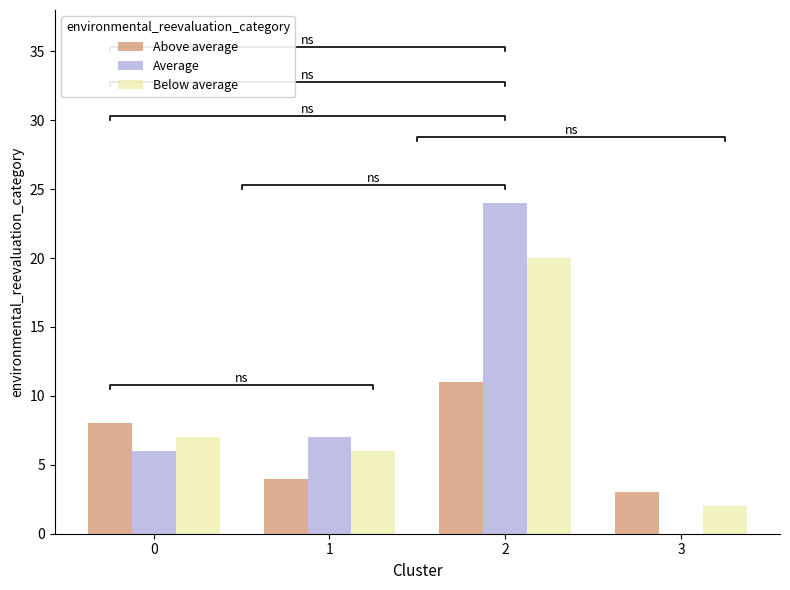

At how many categories does at least one series exceed 20?

1